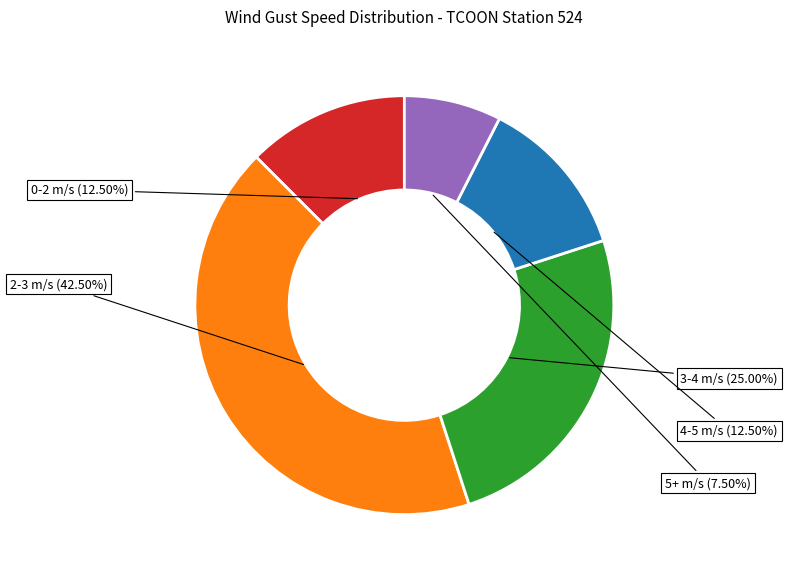

Do 0-2 m/s and 5+ m/s together represent more than half of the pie?

No